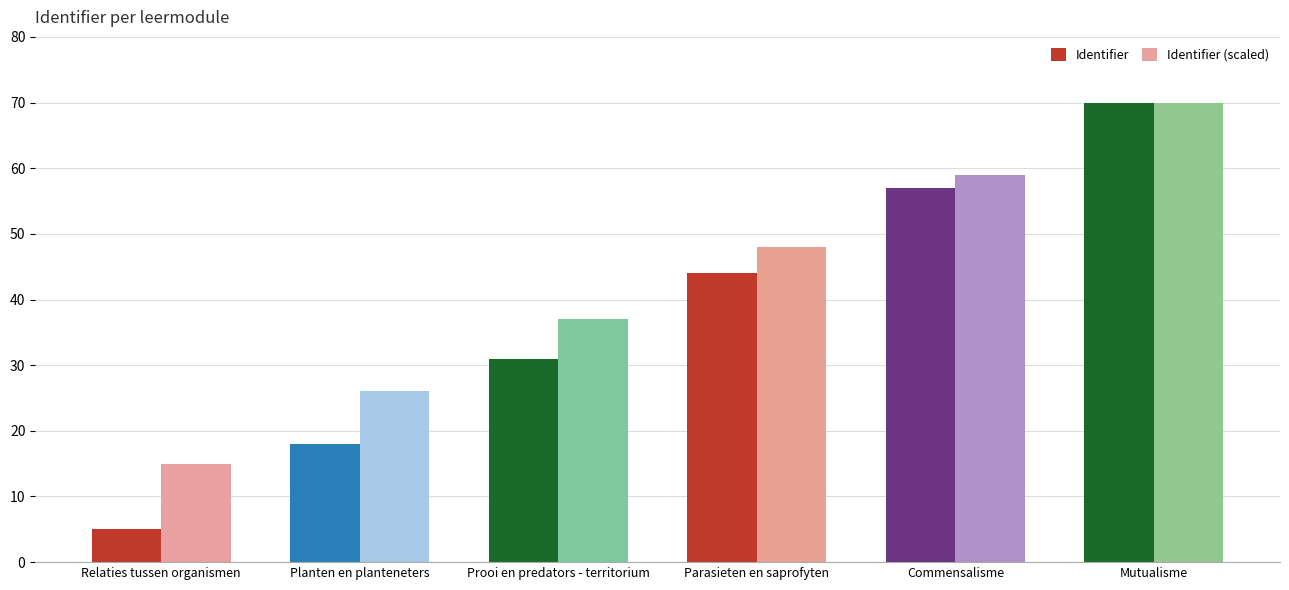

How many values in the Identifier series are below 44?

3